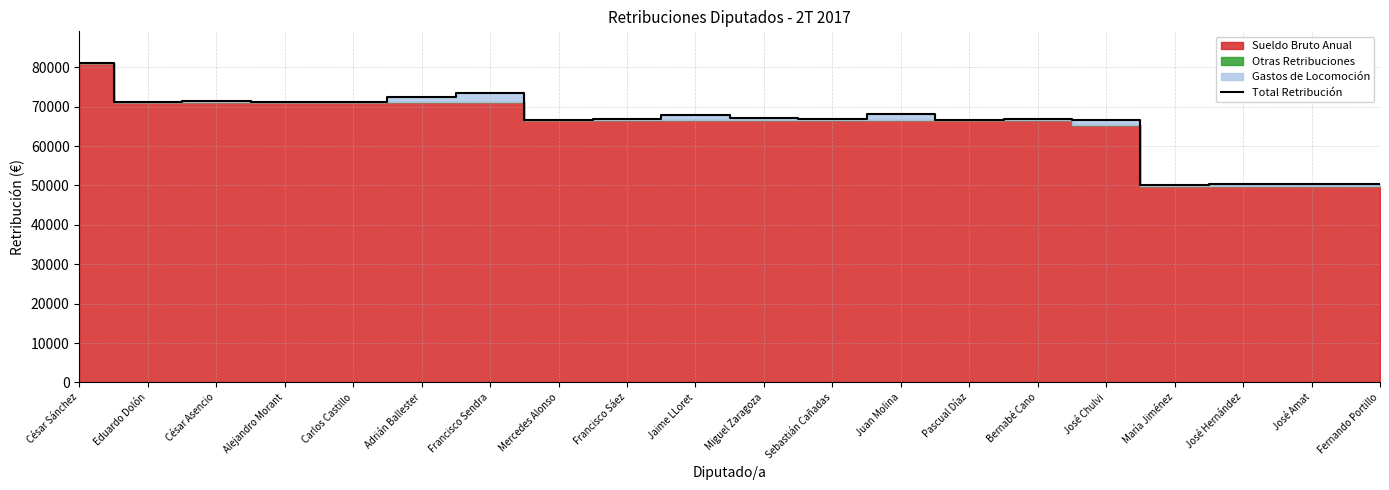

Reading left to right, extract all data points from this chart.

César Sánchez=80999.9	Eduardo Dolón=71280.7	César Asencio=71510.2	Alejandro Morant=71280.7	Carlos Castillo=71280.7	Adrián Ballester=72334.1	Francisco Sendra=73360.1	Mercedes Alonso=66616.2	Francisco Sáez=66941.1	Jaime LLoret=67755.3	Miguel Zaragoza=67164.2	Sebastián Cañadas=66754.5	Juan Molina=68012.7	Pascual Díaz=66616.2	Bernabé Cano=66863.2	José Chulvi=66576.5	María Jiménez=50205.3	José Hernández=50372.5	José Amat=50334.5	Fernando Portillo=50317.8